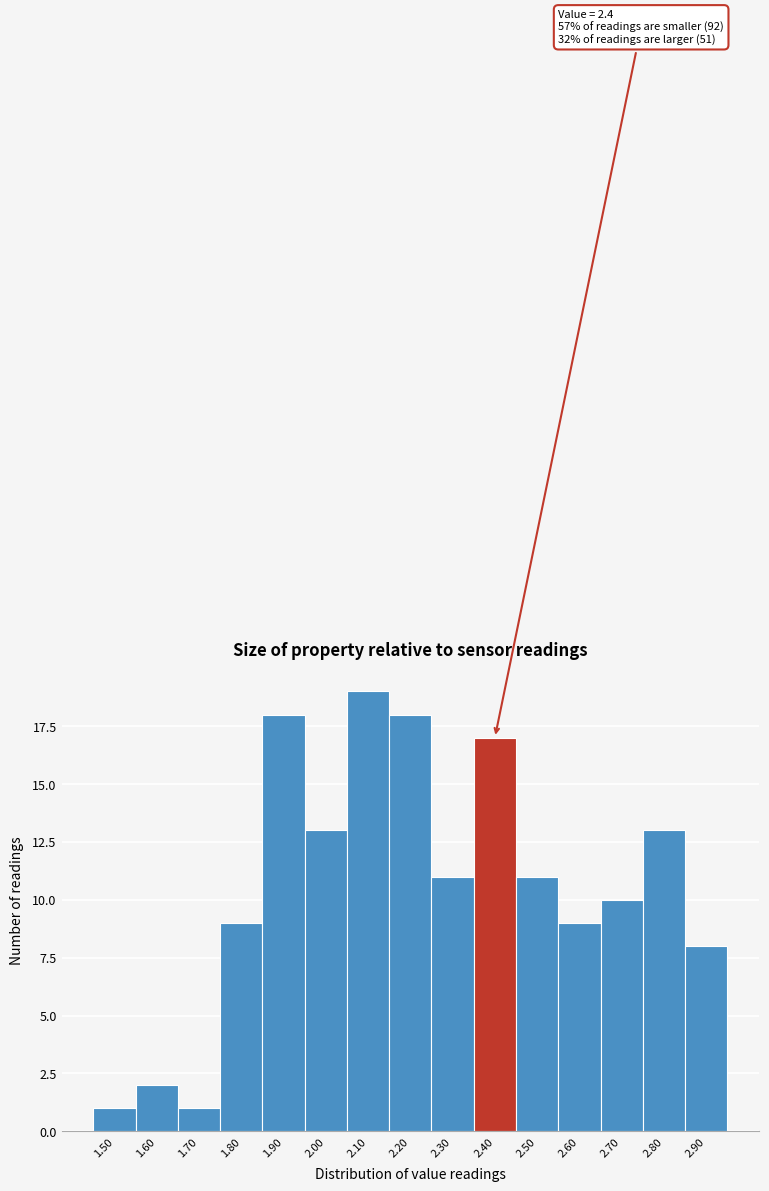

Reading left to right, list all the values displayed in this chart.

1.50=1	1.60=2	1.70=1	1.80=9	1.90=18	2.00=13	2.10=19	2.20=18	2.30=11	2.40=17	2.50=11	2.60=9	2.70=10	2.80=13	2.90=8